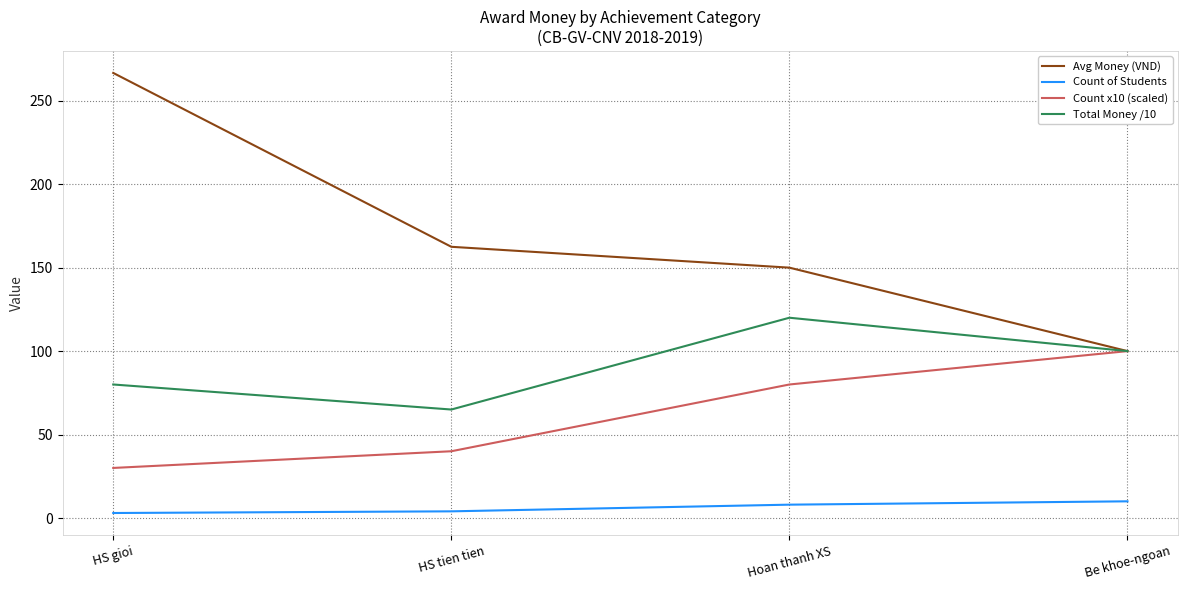

Rank the series at HS gioi from lowest to highest value.

Count of Students, Count x10 (scaled), Total Money /10, Avg Money (VND)